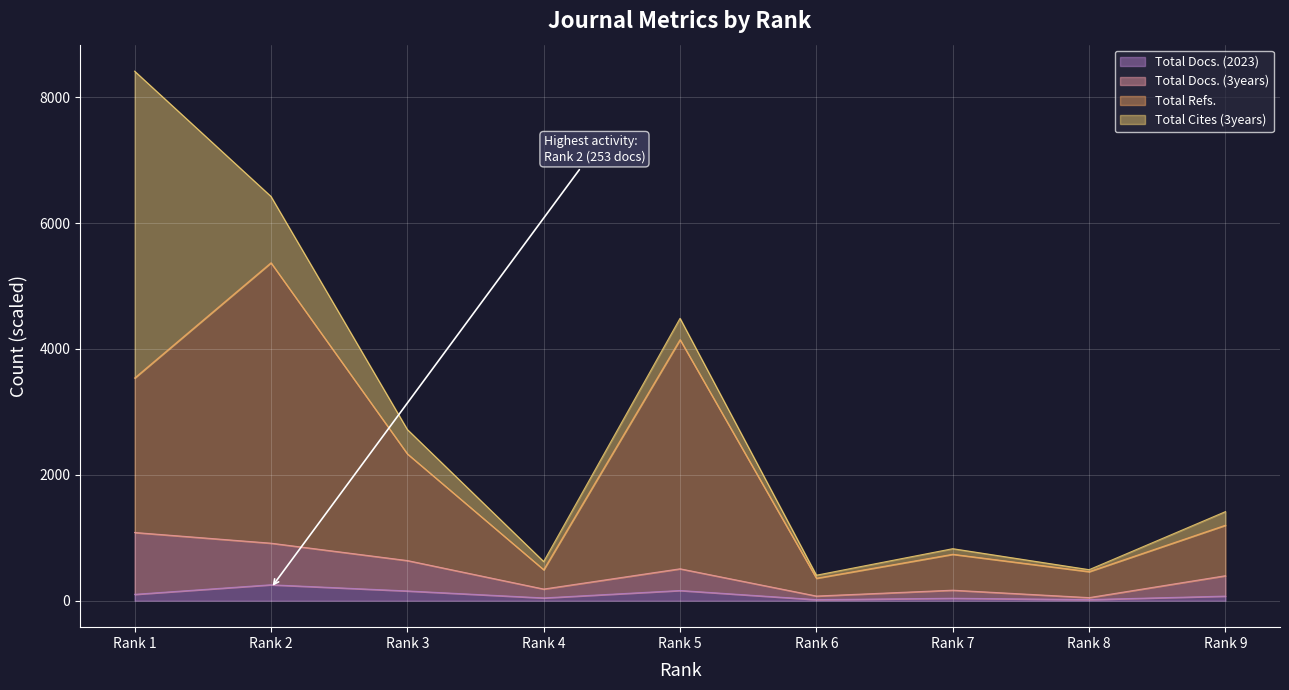

What is the highest value of the Total Docs. (2023) series?

253.0